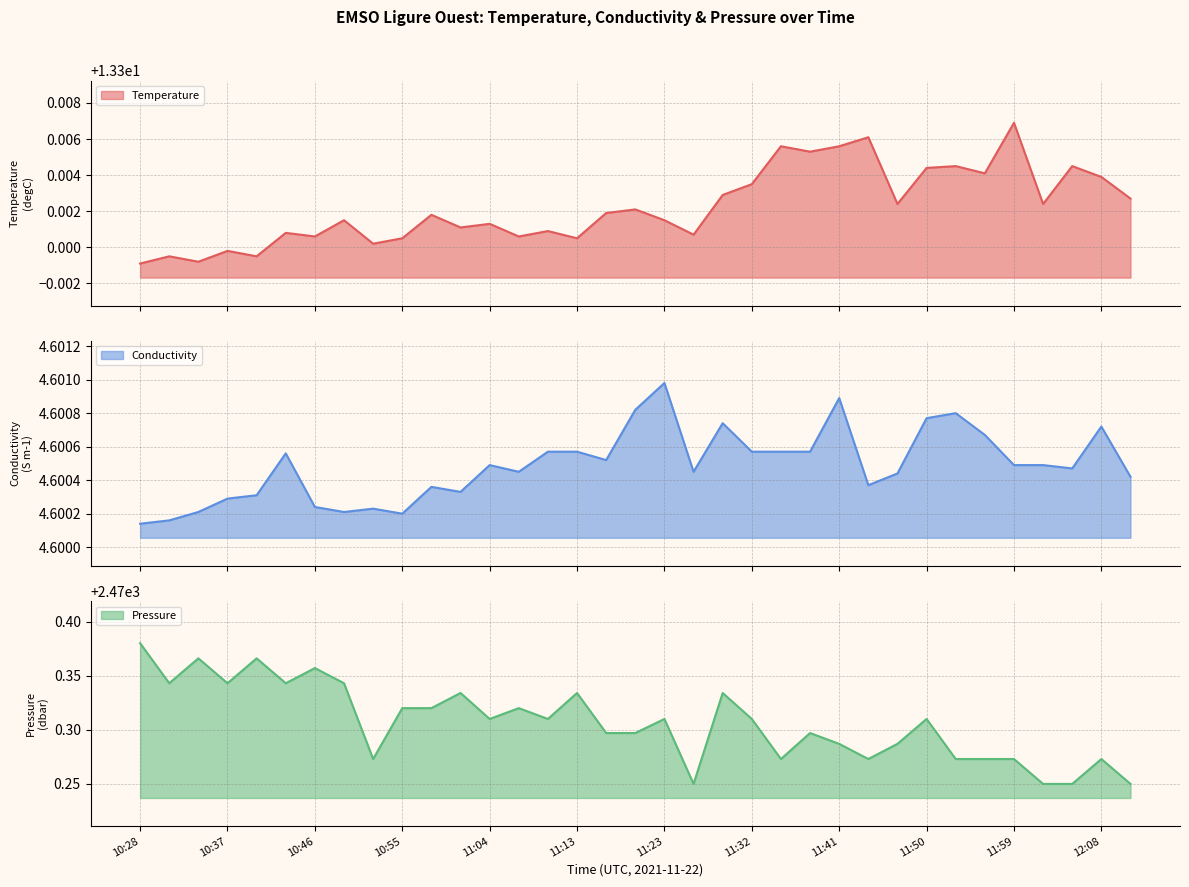

What is the label of the 22nd point from the right?

11:07